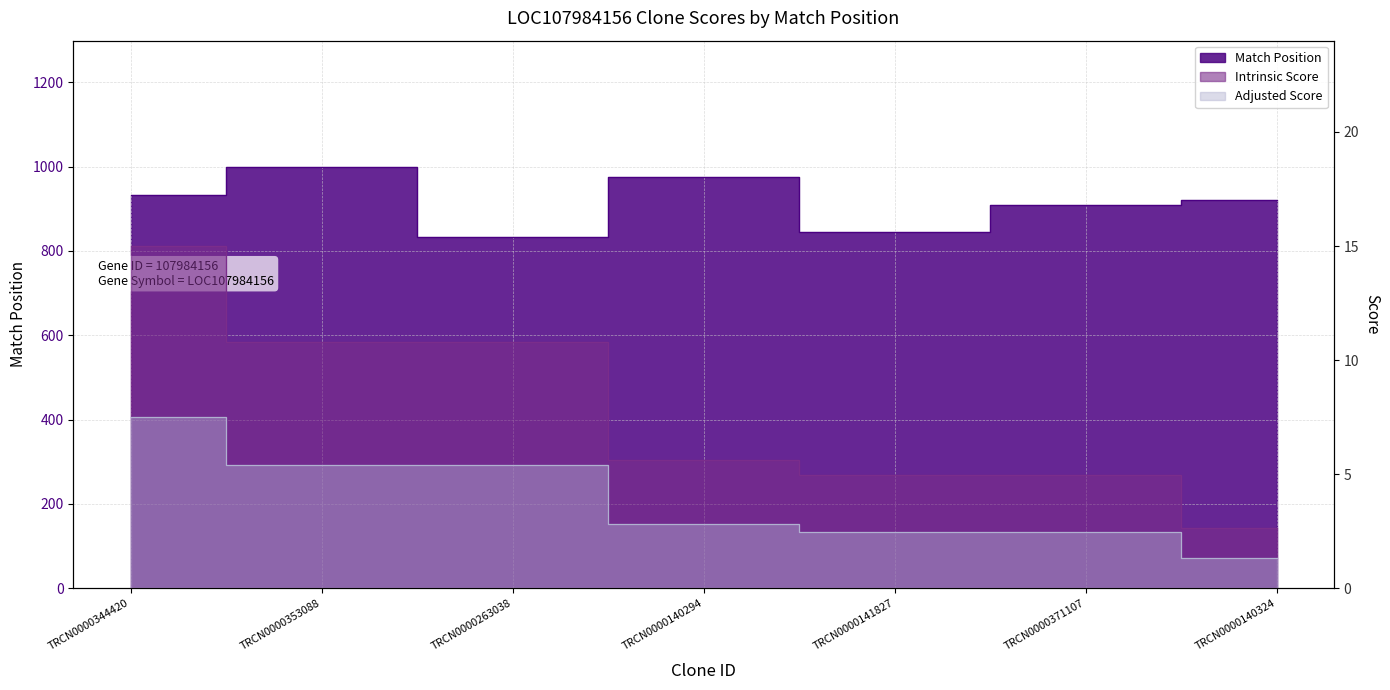

True or false: Intrinsic Score and Match Position intersect in this chart.

False